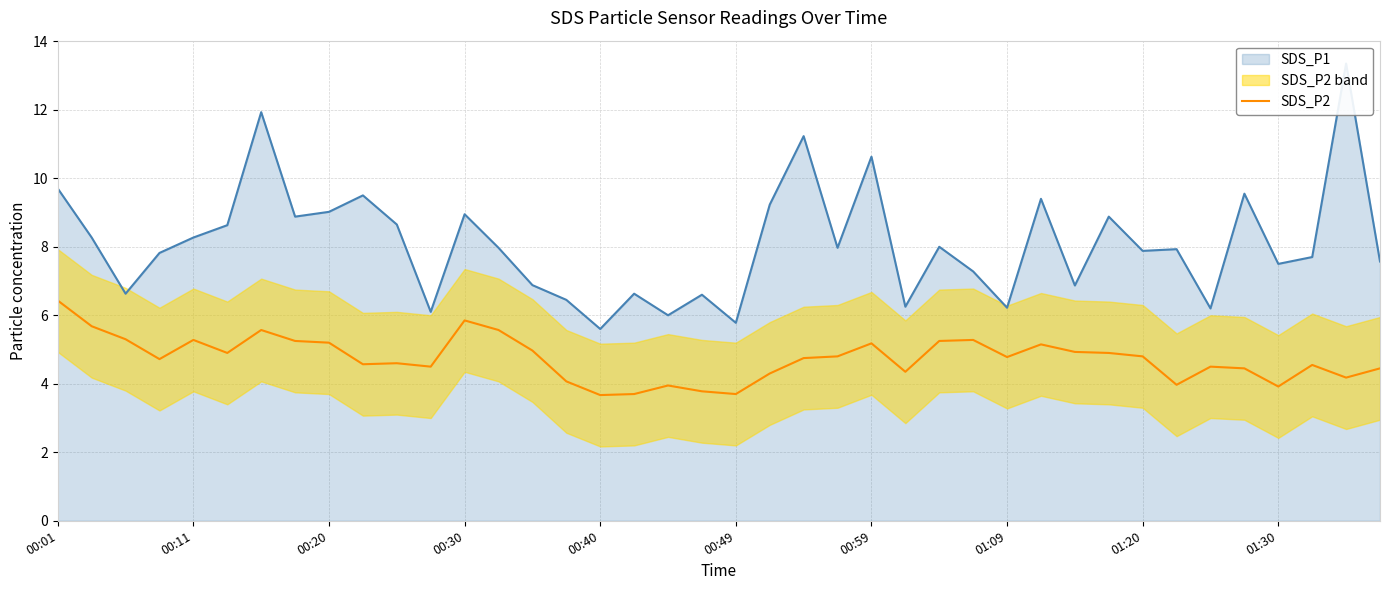

What is the lowest value of the SDS_P2 series?

3.7